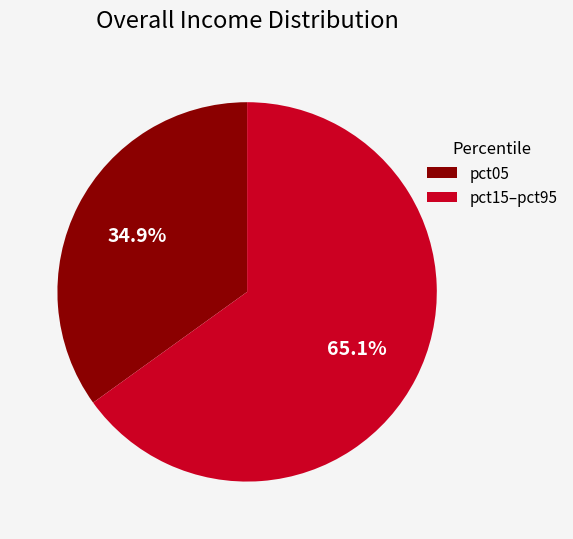

Rank the categories by value from highest to lowest.

pct15–pct95, pct05